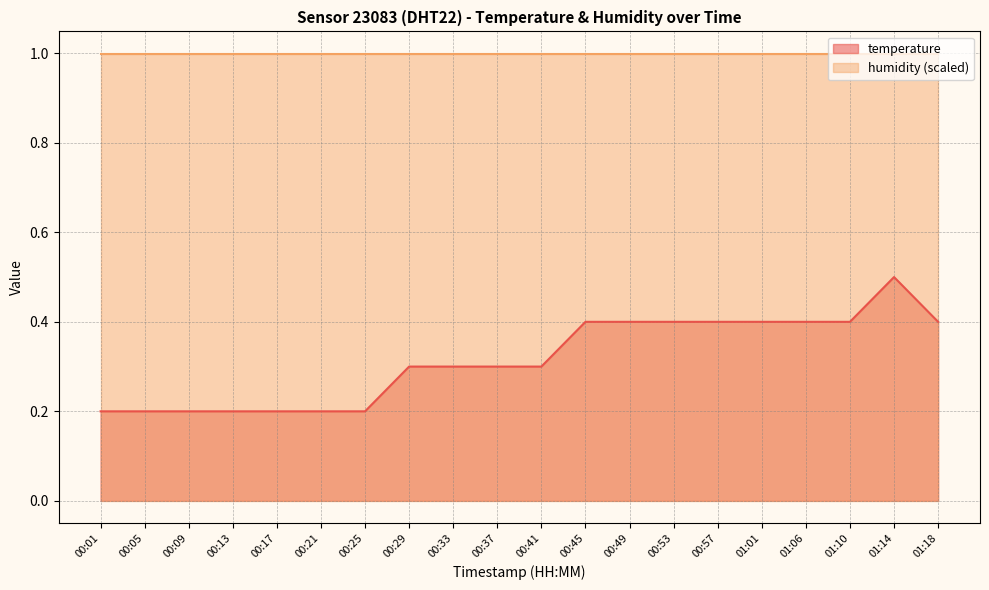

How many points are higher than both their immediate neighbors (excluding endpoints)?

1